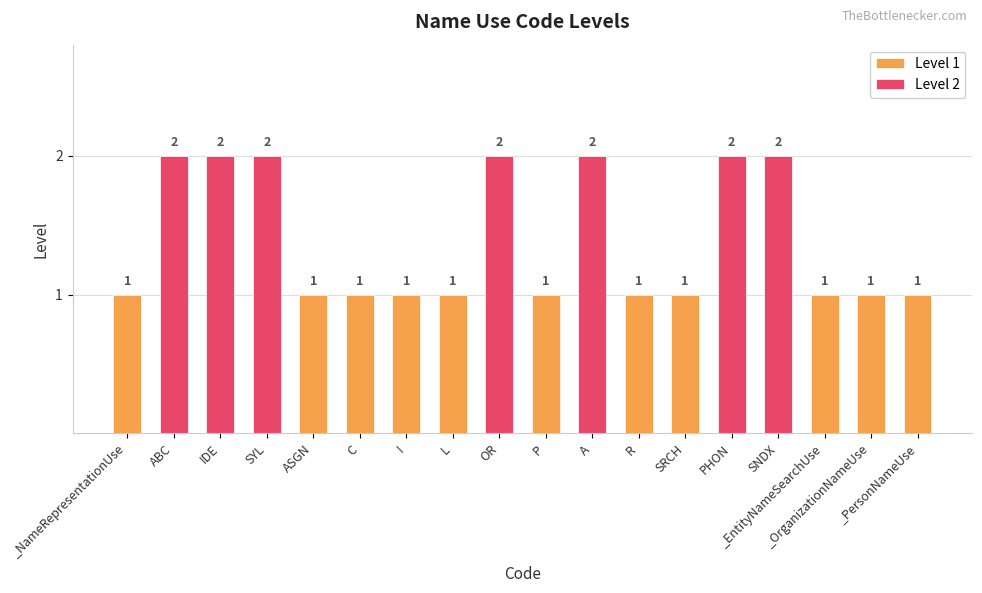

How many values exceed 1?

7